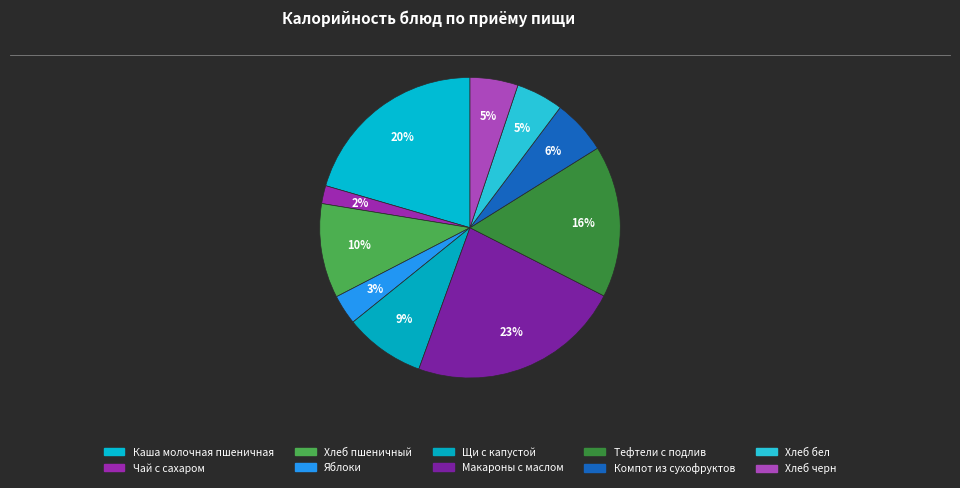

Which category has the smallest portion of the pie?

Чай с сахаром